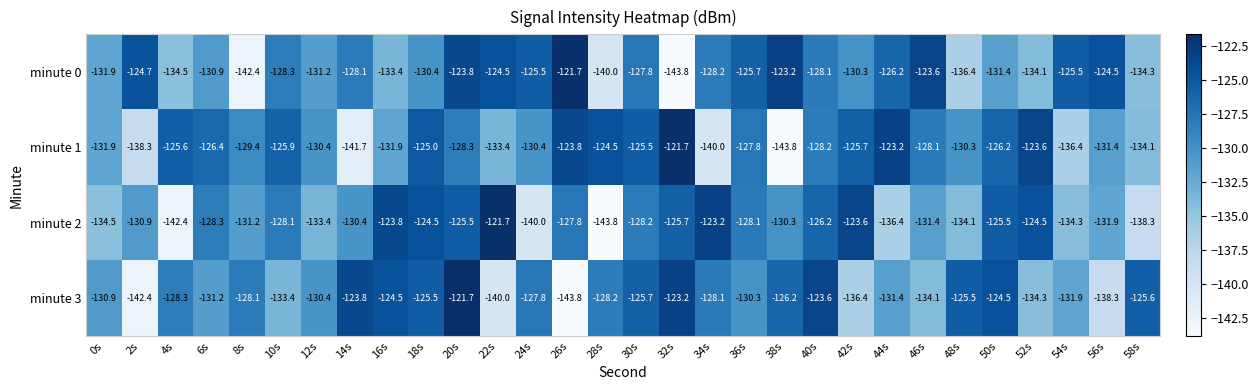

Which category has the lowest value in the minute 0 series?

32s